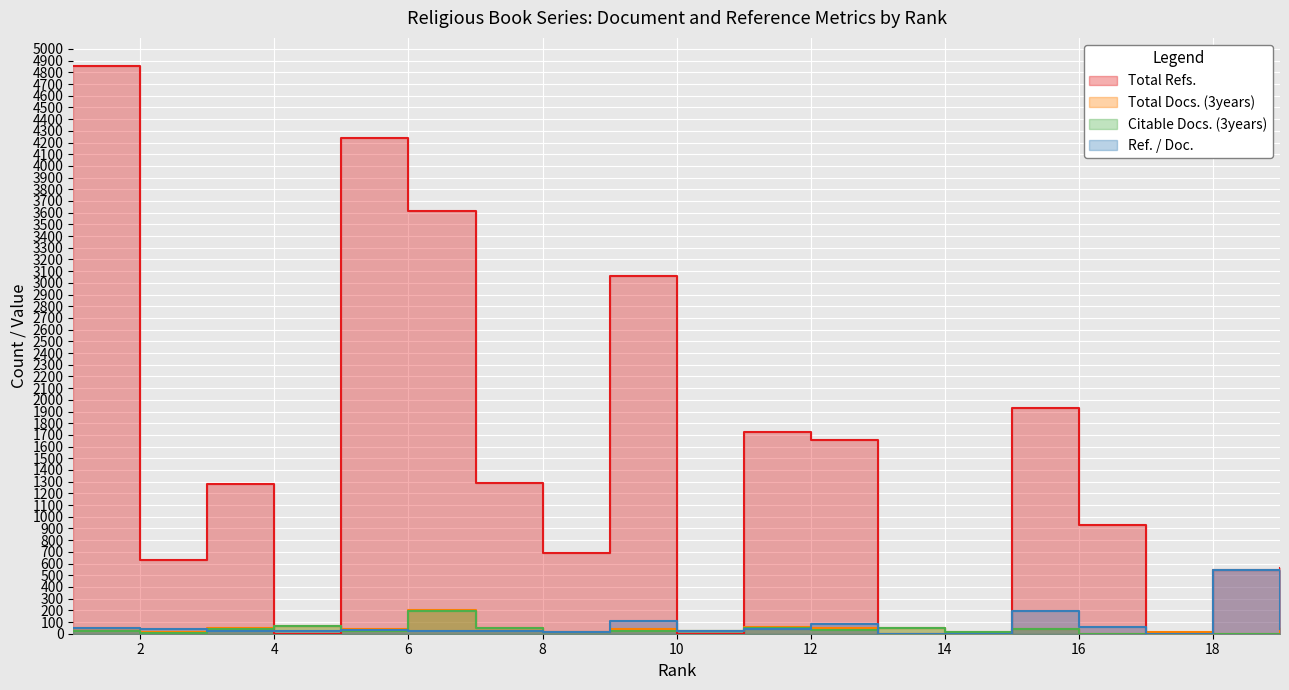

In Citable Docs. (3years), how many points are higher than both neighbors (excluding endpoints)?

5